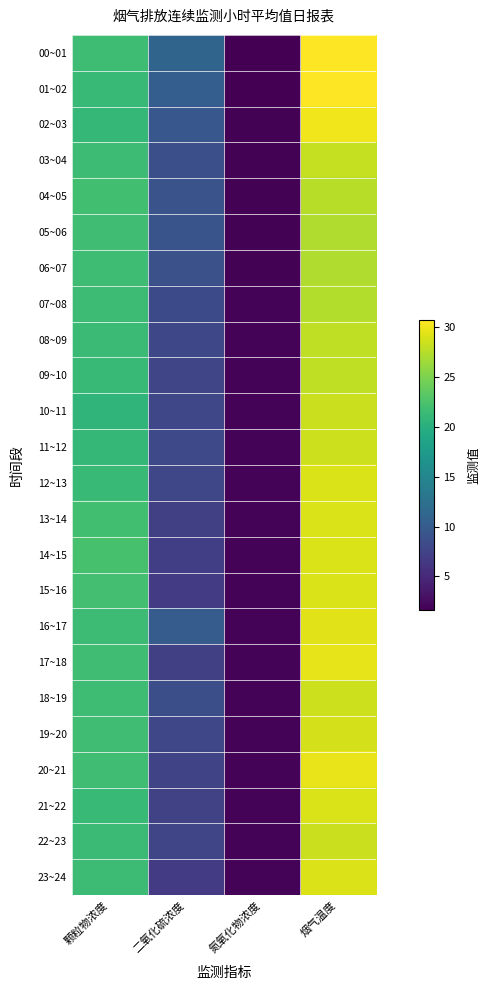

Reading left to right, extract all data points from this chart.

00~01: 颗粒物浓度=21.7	二氧化硫浓度=11.0	氮氧化物浓度=1.7	烟气温度=30.6
01~02: 颗粒物浓度=21.3	二氧化硫浓度=10.3	氮氧化物浓度=1.7	烟气温度=30.6
02~03: 颗粒物浓度=21.0	二氧化硫浓度=9.6	氮氧化物浓度=1.8	烟气温度=30.1
03~04: 颗粒物浓度=21.5	二氧化硫浓度=8.8	氮氧化物浓度=1.8	烟气温度=28.1
04~05: 颗粒物浓度=21.8	二氧化硫浓度=9.1	氮氧化物浓度=1.9	烟气温度=27.5
05~06: 颗粒物浓度=21.7	二氧化硫浓度=9.2	氮氧化物浓度=1.8	烟气温度=27.2
06~07: 颗粒物浓度=21.6	二氧化硫浓度=8.8	氮氧化物浓度=1.9	烟气温度=27.2
07~08: 颗粒物浓度=21.6	二氧化硫浓度=8.2	氮氧化物浓度=1.9	烟气温度=27.3
08~09: 颗粒物浓度=21.4	二氧化硫浓度=8.0	氮氧化物浓度=1.9	烟气温度=27.9
09~10: 颗粒物浓度=21.2	二氧化硫浓度=7.7	氮氧化物浓度=1.9	烟气温度=27.8
10~11: 颗粒物浓度=20.6	二氧化硫浓度=7.8	氮氧化物浓度=2.0	烟气温度=28.4
11~12: 颗粒物浓度=20.9	二氧化硫浓度=8.1	氮氧化物浓度=1.9	烟气温度=28.4
12~13: 颗粒物浓度=21.3	二氧化硫浓度=7.9	氮氧化物浓度=2.0	烟气温度=29.0
13~14: 颗粒物浓度=21.8	二氧化硫浓度=7.2	氮氧化物浓度=1.9	烟气温度=29.0
14~15: 颗粒物浓度=22.2	二氧化硫浓度=7.1	氮氧化物浓度=2.0	烟气温度=29.0
15~16: 颗粒物浓度=21.9	二氧化硫浓度=6.7	氮氧化物浓度=1.9	烟气温度=29.0
16~17: 颗粒物浓度=21.6	二氧化硫浓度=10.1	氮氧化物浓度=1.9	烟气温度=29.3
17~18: 颗粒物浓度=21.8	二氧化硫浓度=7.2	氮氧化物浓度=1.9	烟气温度=29.6
18~19: 颗粒物浓度=21.6	二氧化硫浓度=8.7	氮氧化物浓度=2.0	烟气温度=28.5
19~20: 颗粒物浓度=21.7	二氧化硫浓度=7.8	氮氧化物浓度=1.9	烟气温度=28.8
20~21: 颗粒物浓度=21.8	二氧化硫浓度=7.6	氮氧化物浓度=1.9	烟气温度=29.7
21~22: 颗粒物浓度=21.3	二氧化硫浓度=7.4	氮氧化物浓度=1.9	烟气温度=29.0
22~23: 颗粒物浓度=21.5	二氧化硫浓度=7.7	氮氧化物浓度=2.0	烟气温度=28.4
23~24: 颗粒物浓度=21.5	二氧化硫浓度=6.9	氮氧化物浓度=1.9	烟气温度=29.2